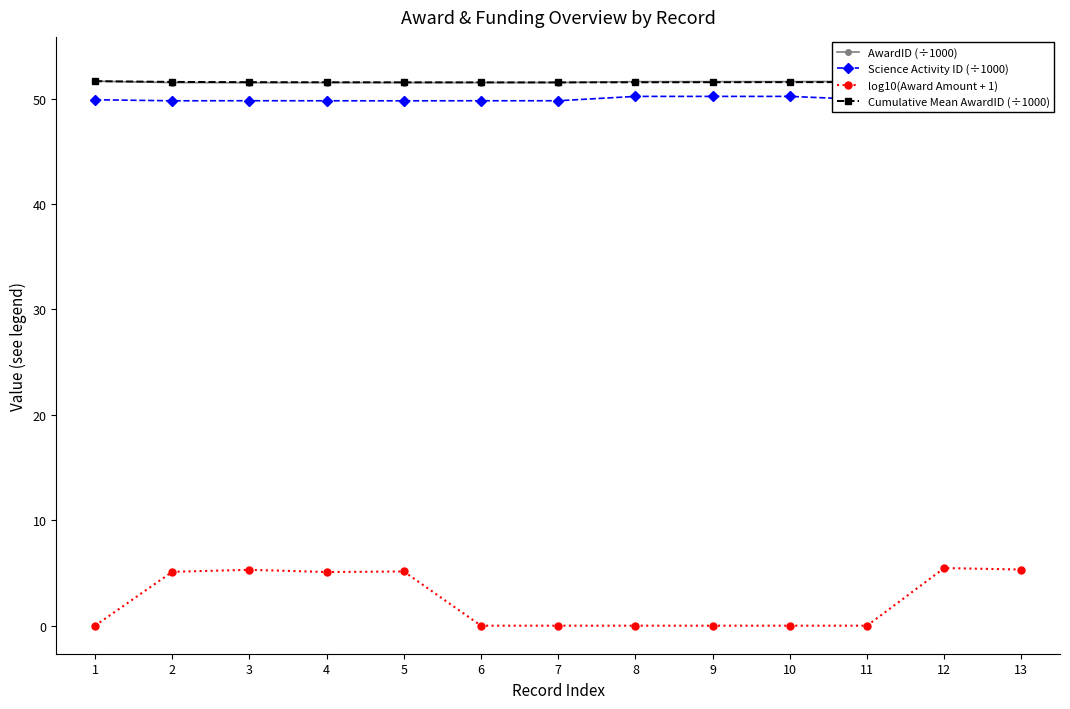

Reading right to left, extract all data points from this chart.

AwardID (÷1000): 53.2	53.2	51.6	51.6	51.6	51.6	51.5	51.5	51.5	51.5	51.5	51.5	51.7
Science Activity ID (÷1000): 53.2	53.2	49.9	50.2	50.2	50.2	49.8	49.8	49.8	49.8	49.8	49.8	49.9
log10(Award Amount + 1): 5.3	5.5	0.0	0.0	0.0	0.0	0.0	0.0	5.1	5.1	5.3	5.1	0.0
Cumulative Mean AwardID (÷1000): 51.8	51.7	51.6	51.6	51.6	51.6	51.5	51.5	51.5	51.6	51.6	51.6	51.7